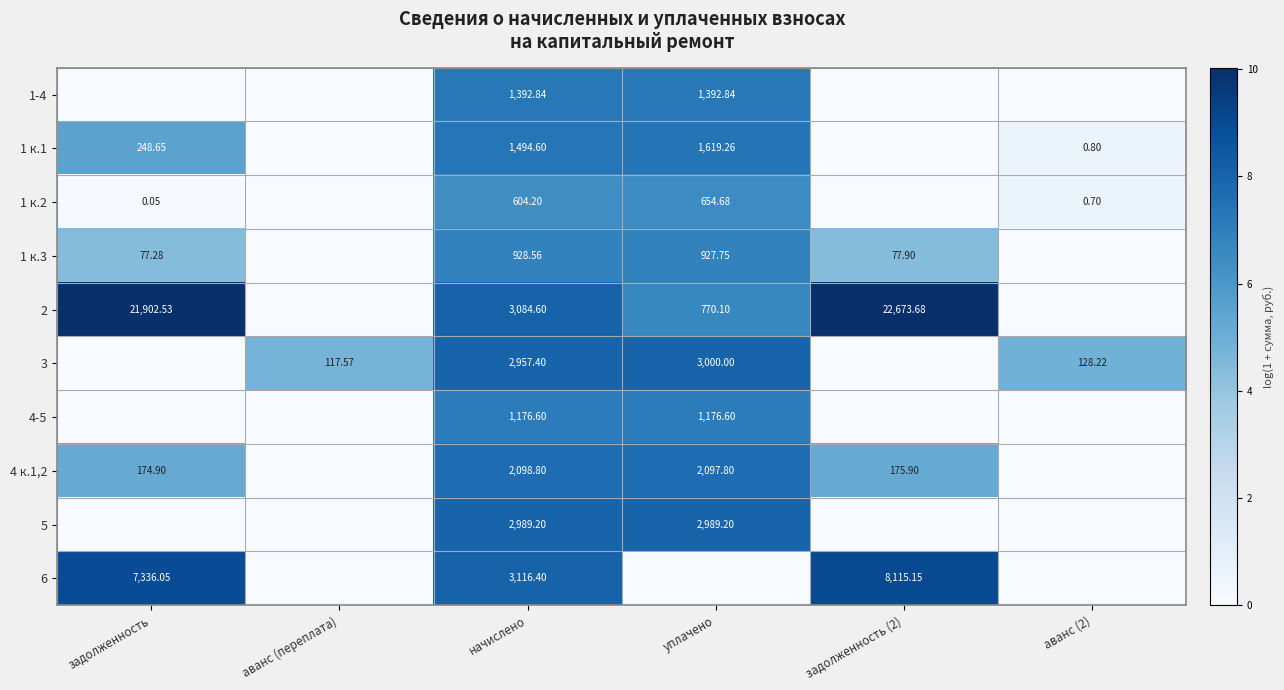

Is the value of 5 at начислено greater than the value of 1 к.3 at задолженность?

Yes